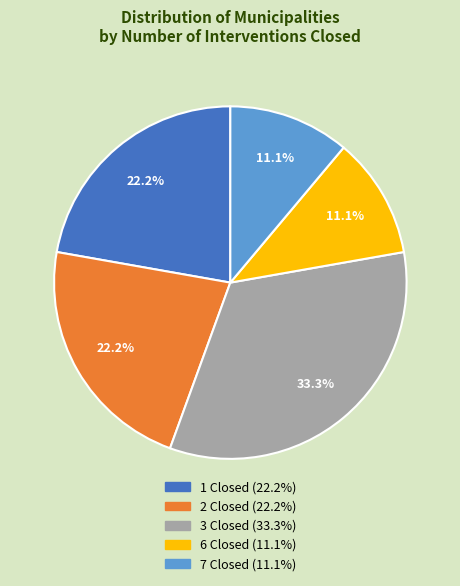

Is there any slice that represents more than half of the pie?

No